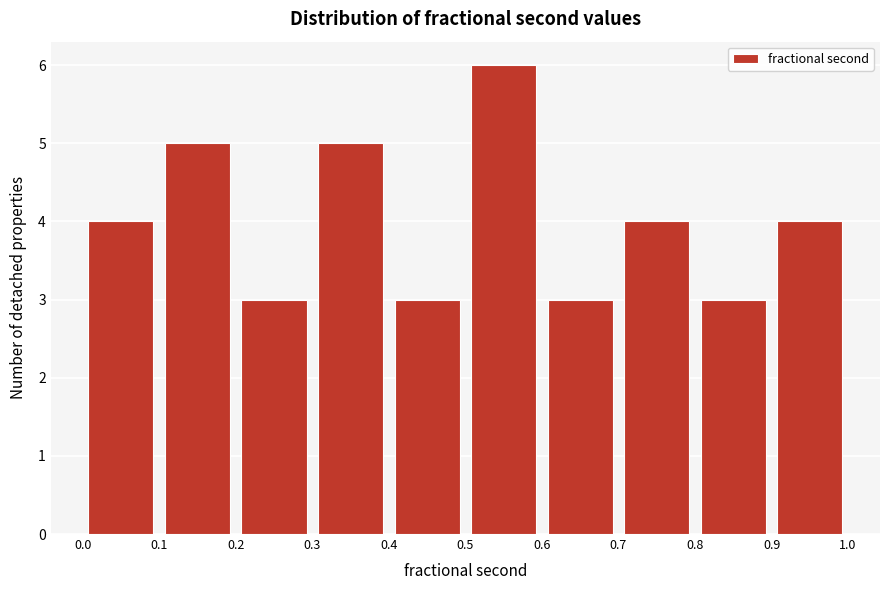

Reading left to right, transcribe this chart: for each bar, give the range it covers on the x-axis and its height. The values are not printed on the chart, so give them approximately, as read against the axis.

0.0 to 0.1: 4
0.1 to 0.2: 5
0.2 to 0.3: 3
0.3 to 0.4: 5
0.4 to 0.5: 3
0.5 to 0.6: 6
0.6 to 0.7: 3
0.7 to 0.8: 4
0.8 to 0.9: 3
0.9 to 1.0: 4